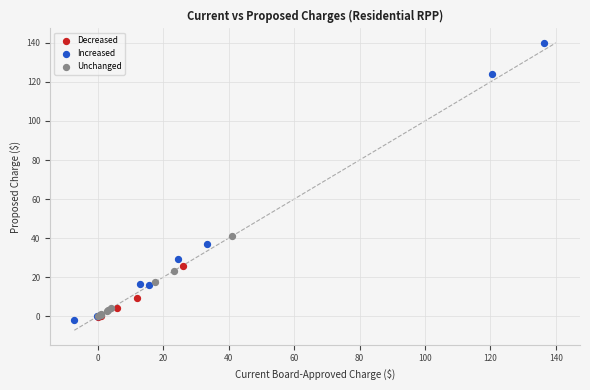

Which series has the widest spread of Y values?

Increased